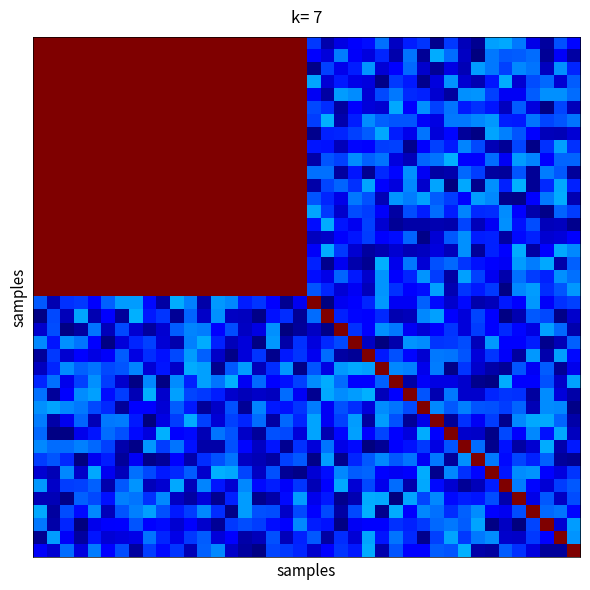

At how many categories does at least one series exceed 0?

40